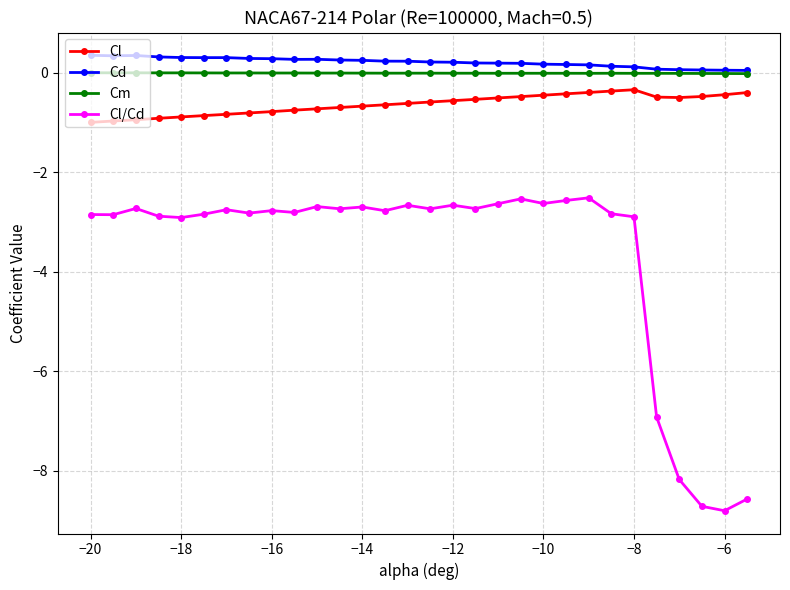

What is the sum of all Cd values?

6.4